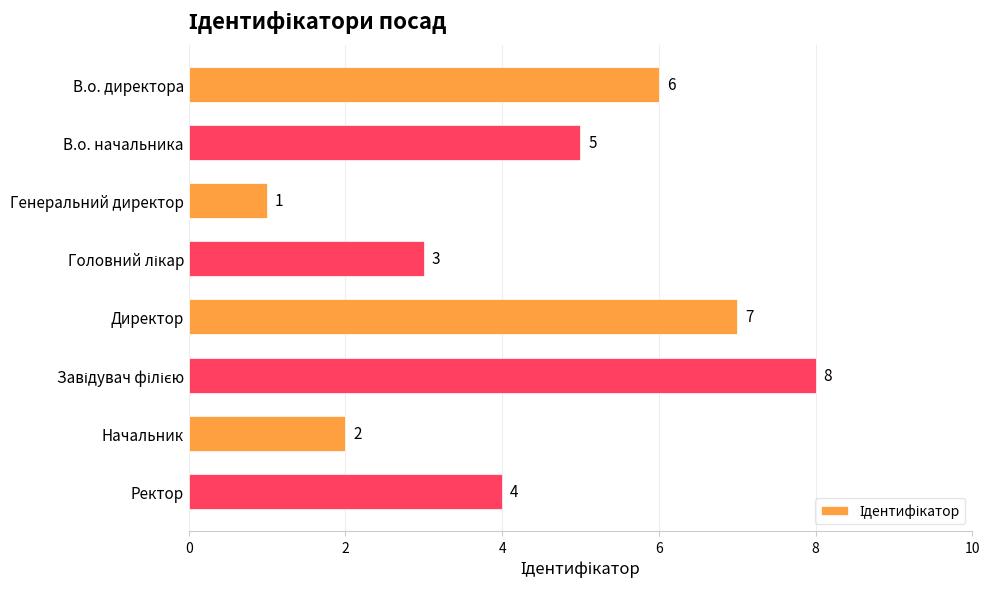

What is the difference between the second highest and minimum values?

6